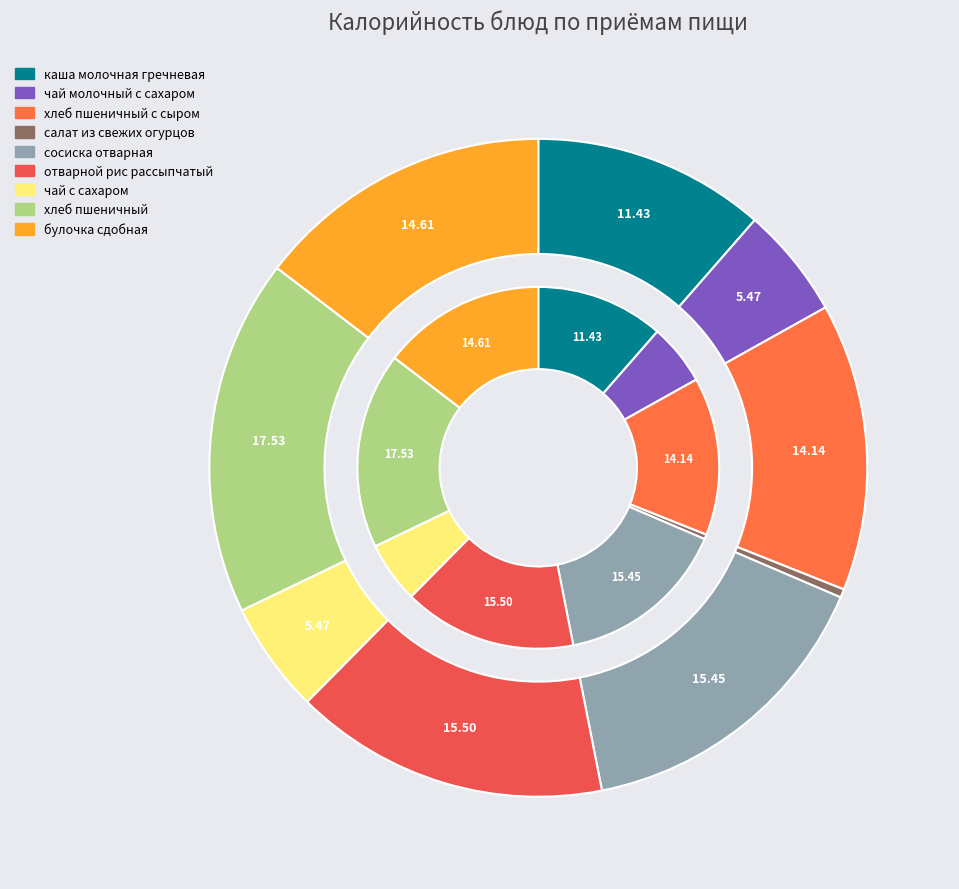

Count the number of slices in the pie.

9